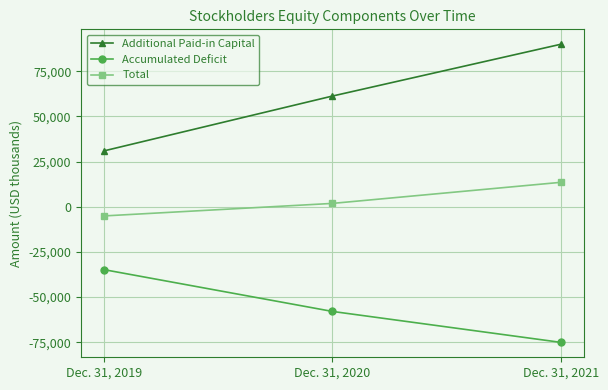

What is the value of the Accumulated Deficit point at the 1st from the left?

-34813